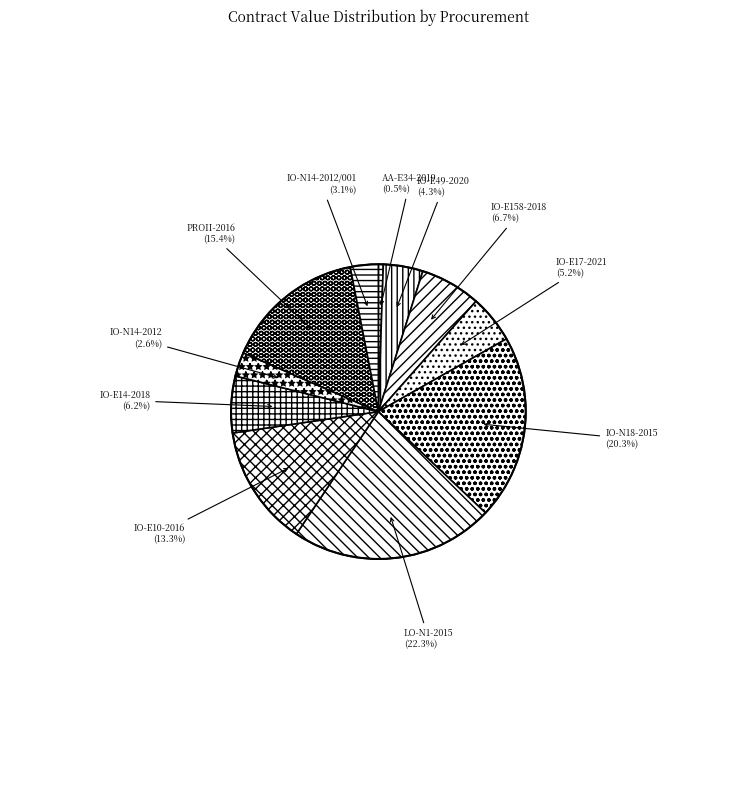

Count the number of slices in the pie.

11